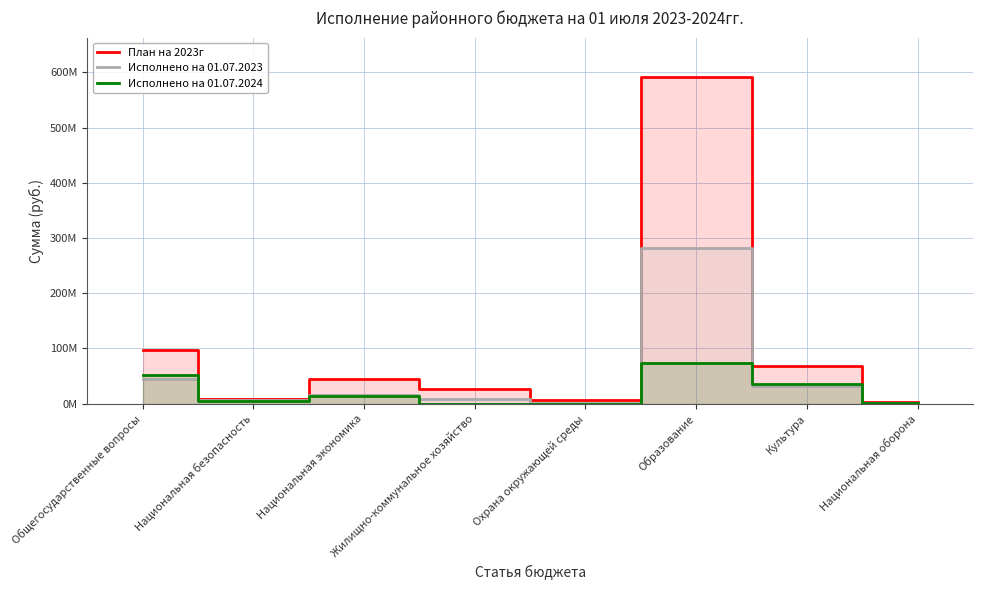

Which series changed the most between Национальная безопасность and Образование?

План на 2023г